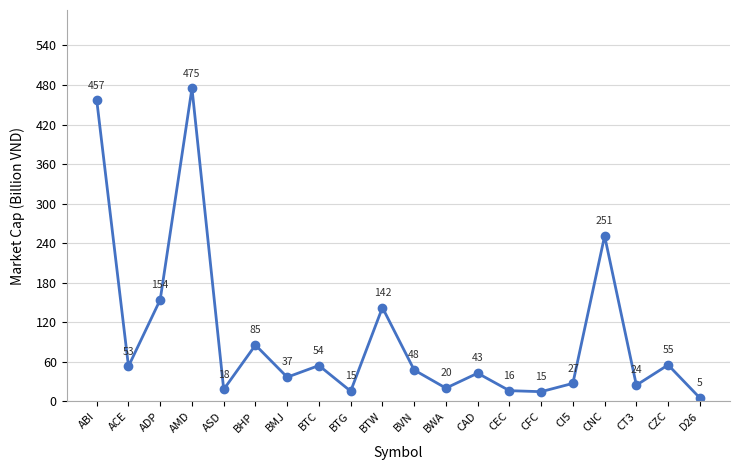

What is the sum of all values?

1995.0